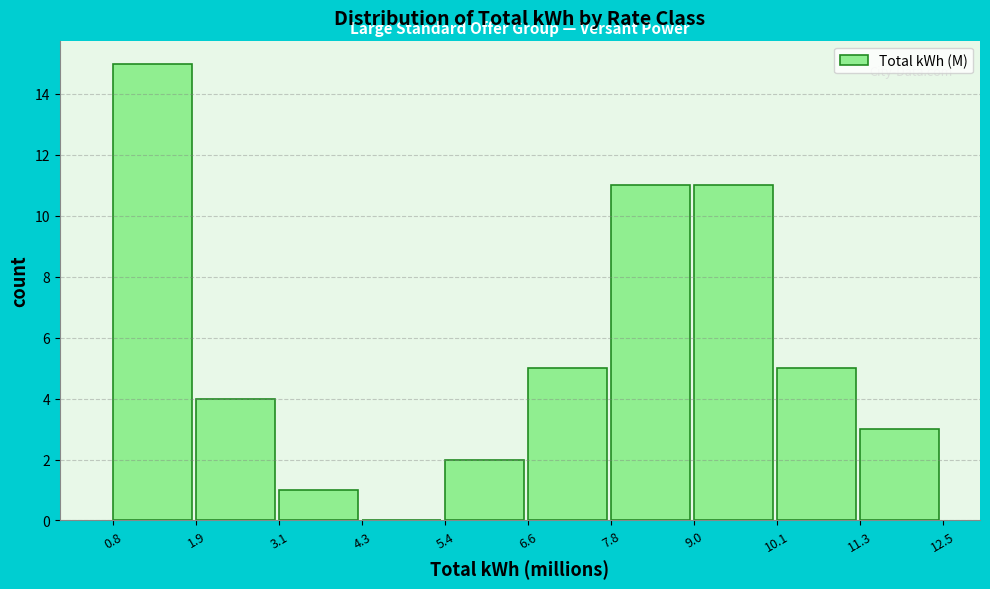

Reading left to right, transcribe this chart: for each bar, give the range it covers on the x-axis and its height. The values are not printed on the chart, so give them approximately, as read against the axis.

0.8 to 1.9: 15
1.9 to 3.1: 4
3.1 to 4.3: 1
4.3 to 5.4: 0
5.4 to 6.6: 2
6.6 to 7.8: 5
7.8 to 9.0: 11
9.0 to 10.1: 11
10.1 to 11.3: 5
11.3 to 12.5: 3